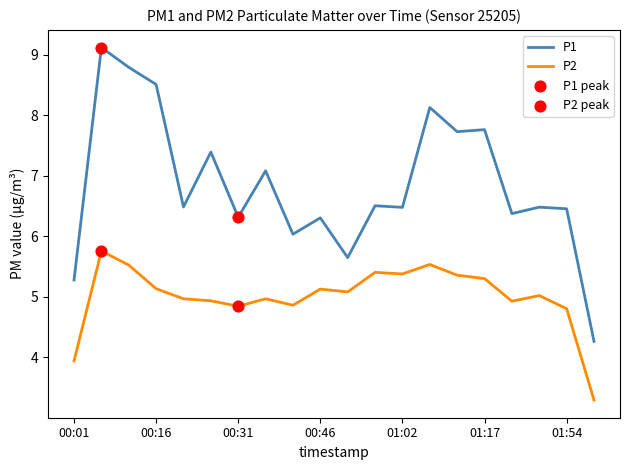

Which series has the widest spread of values?

P1